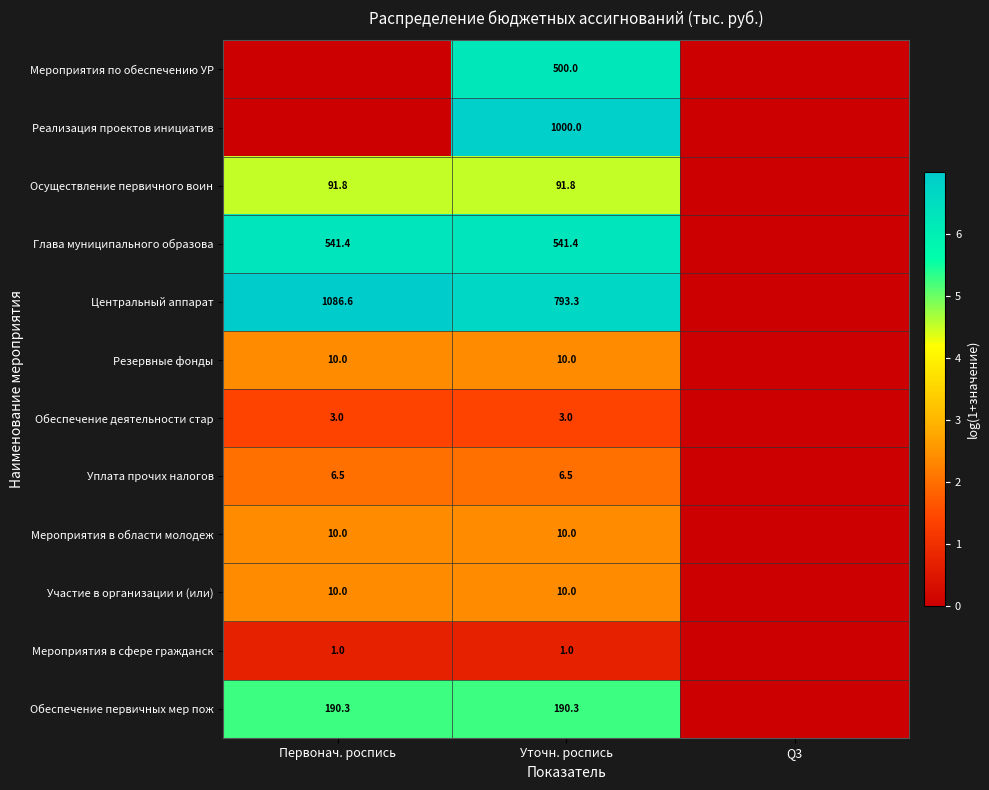

The value of Резервные фонды at Первонач. роспись is 16.9. True or false?

False